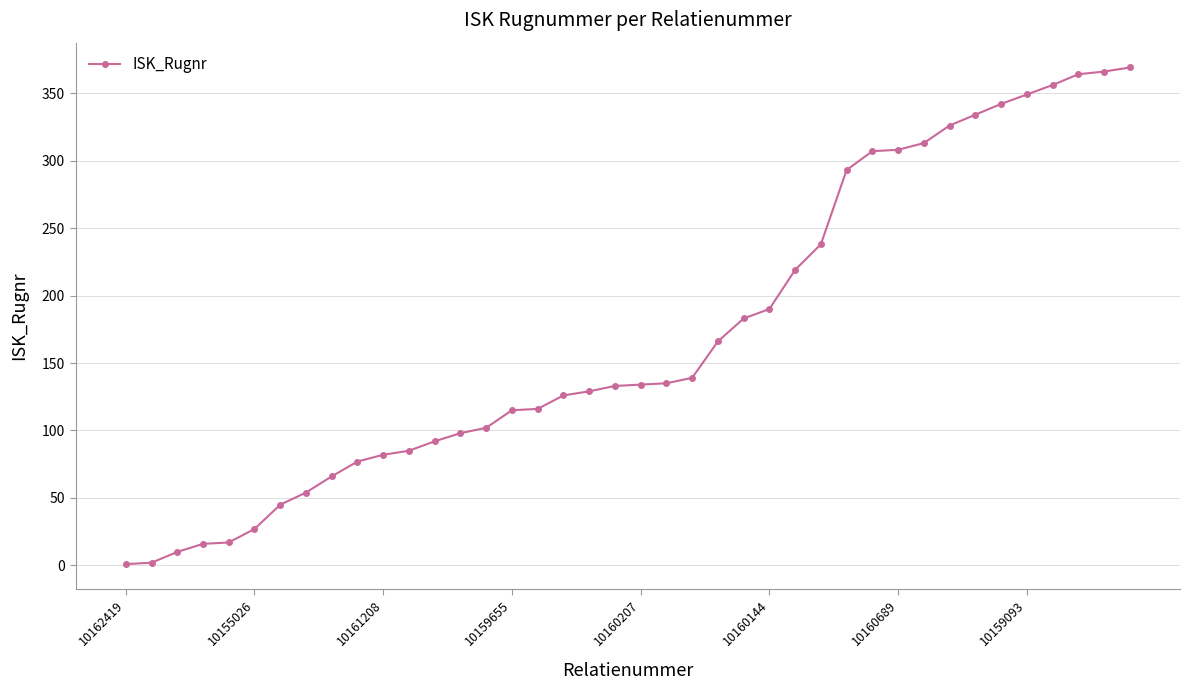

What is the difference between the second highest and second lowest values?

364